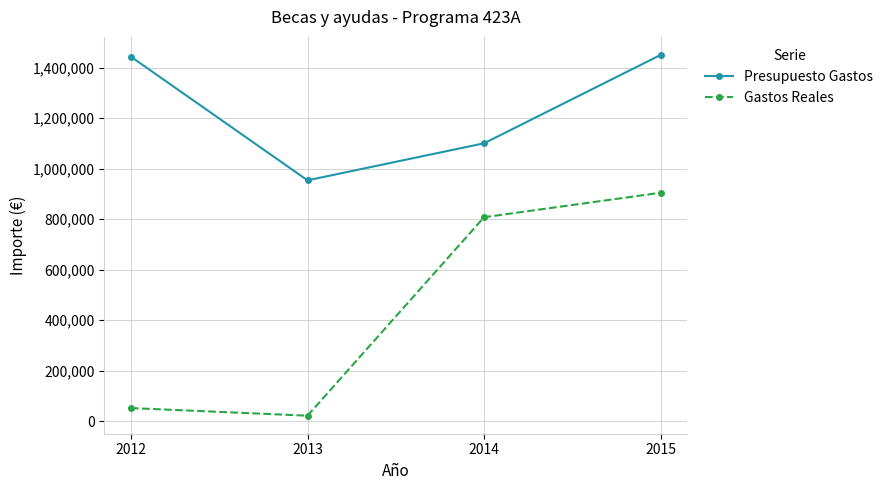

True or false: Presupuesto Gastos and Gastos Reales intersect in this chart.

False